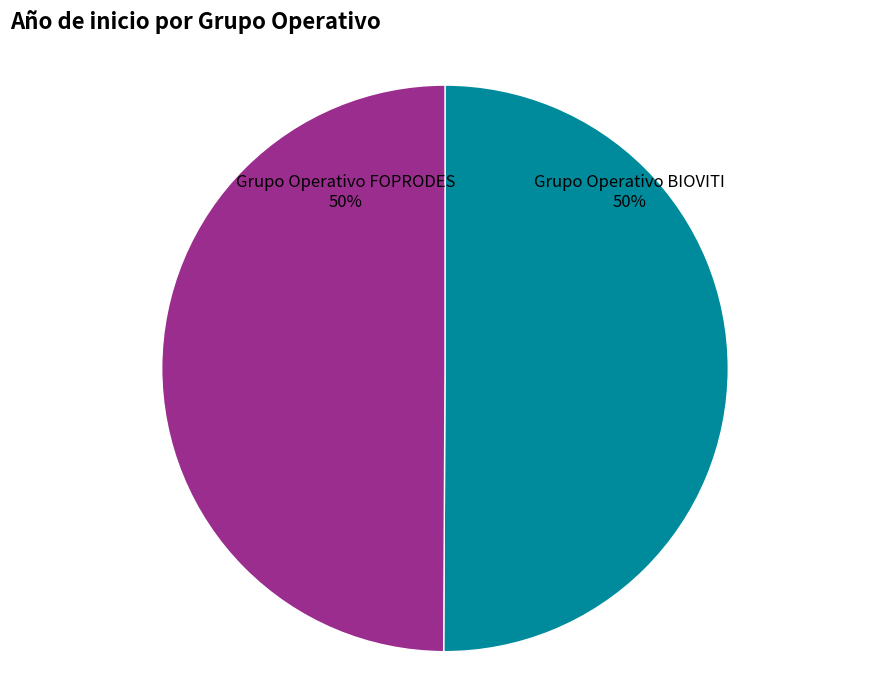

To the nearest percent, what is the average slice percentage?

50%